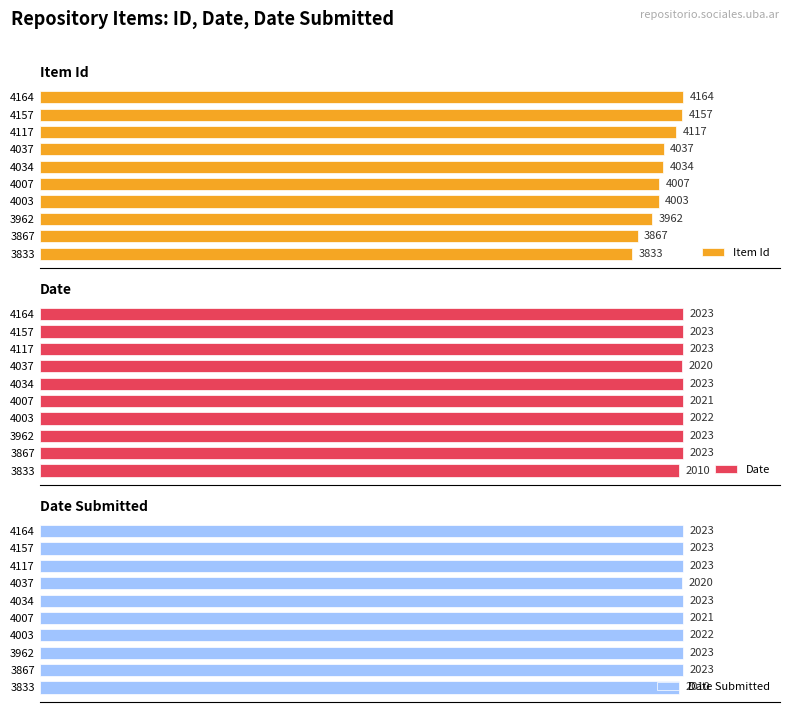

List the labels in order of Item Id value, largest first.

4164, 4157, 4117, 4037, 4034, 4007, 4003, 3962, 3867, 3833